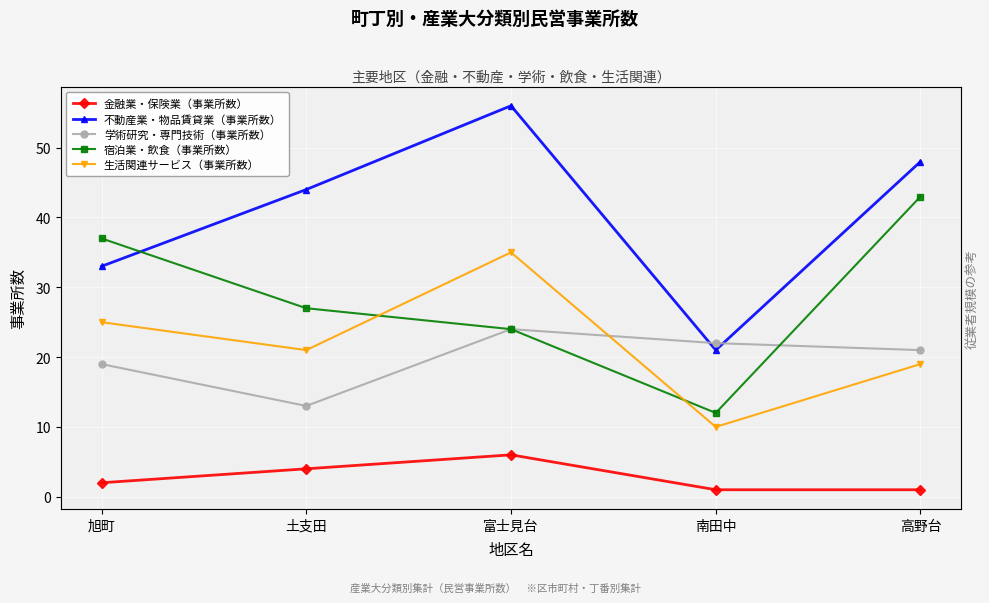

What is the total value across all series at 旭町?

116